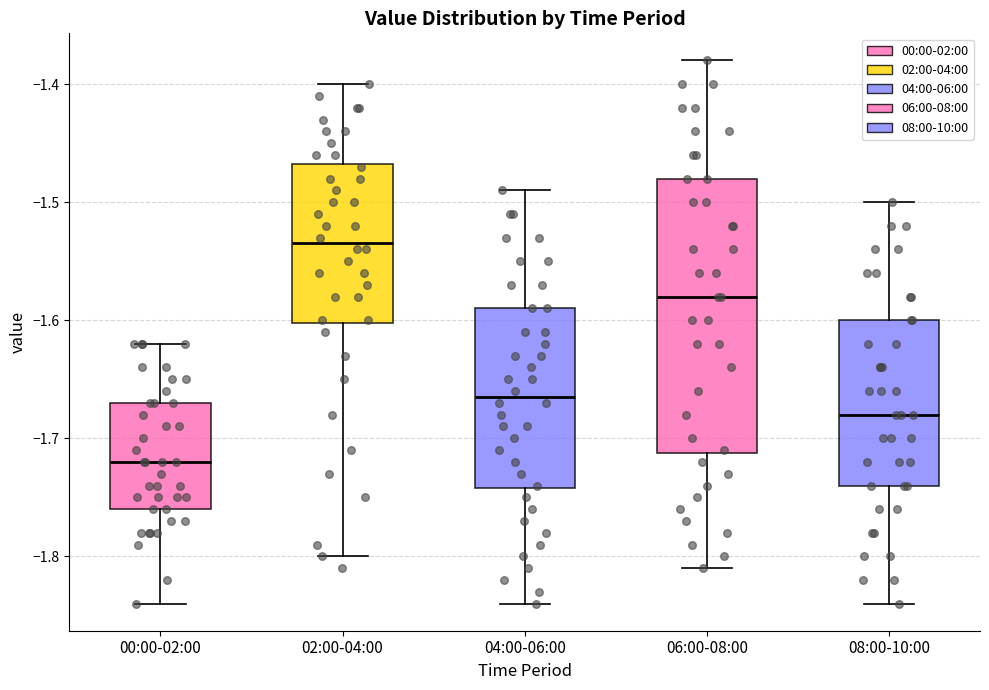

Reading left to right, transcribe this box plot: for each box, give where its median line is, the range the box spans, and where its two whiskers end, as read against the y-axis. The values are not printed on the chart, so give them approximately, as read against the axis.

00:00-02:00: median -1.72, box -1.76 to -1.67, whiskers -1.84 to -1.62
02:00-04:00: median -1.53, box -1.60 to -1.47, whiskers -1.80 to -1.40
04:00-06:00: median -1.66, box -1.74 to -1.59, whiskers -1.84 to -1.49
06:00-08:00: median -1.58, box -1.71 to -1.48, whiskers -1.81 to -1.38
08:00-10:00: median -1.68, box -1.74 to -1.60, whiskers -1.84 to -1.50